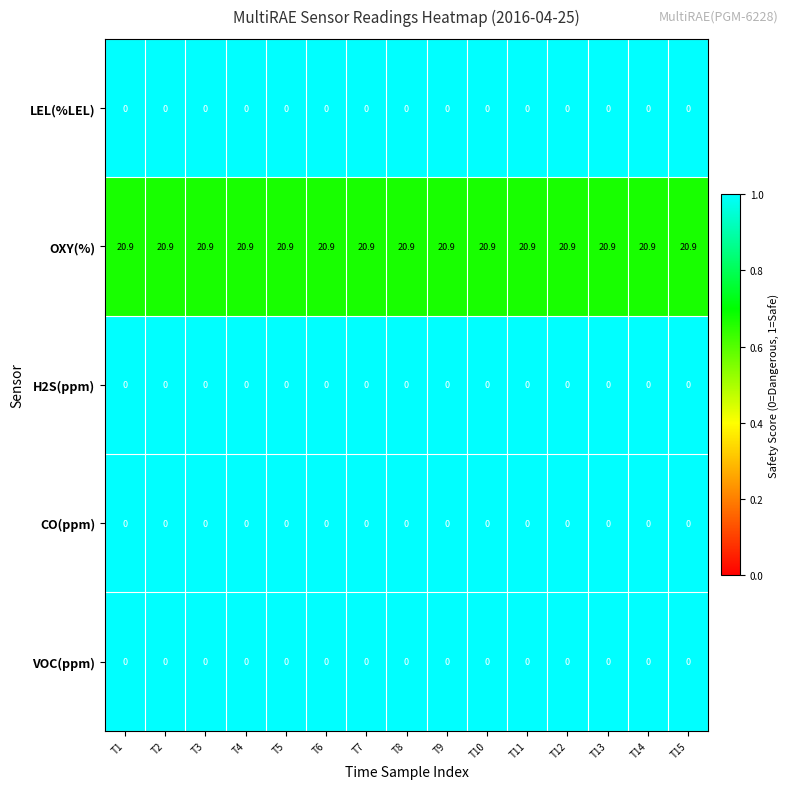

What is the total value across all series at T6?

20.9